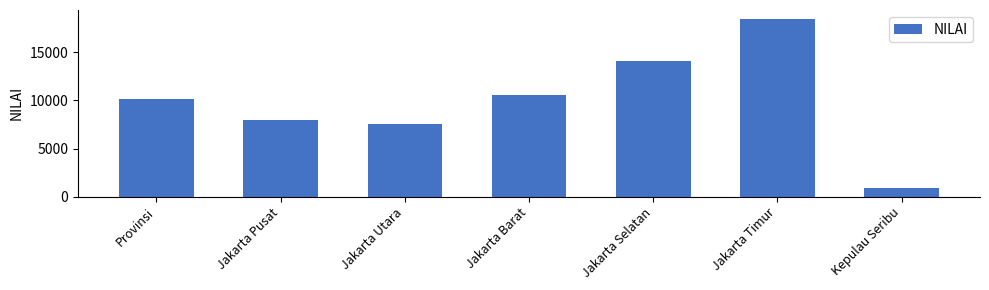

Reading left to right, extract all data points from this chart.

Provinsi=10157	Jakarta Pusat=7986	Jakarta Utara=7589	Jakarta Barat=10606	Jakarta Selatan=14106	Jakarta Timur=18460	Kepulau Seribu=906